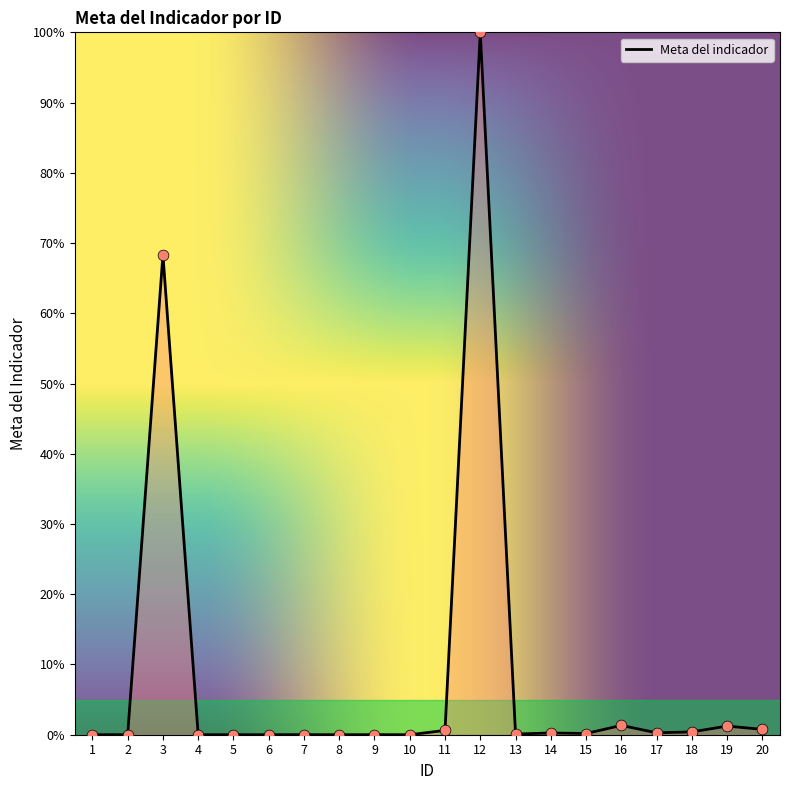

What is the greatest value displayed?

100.0